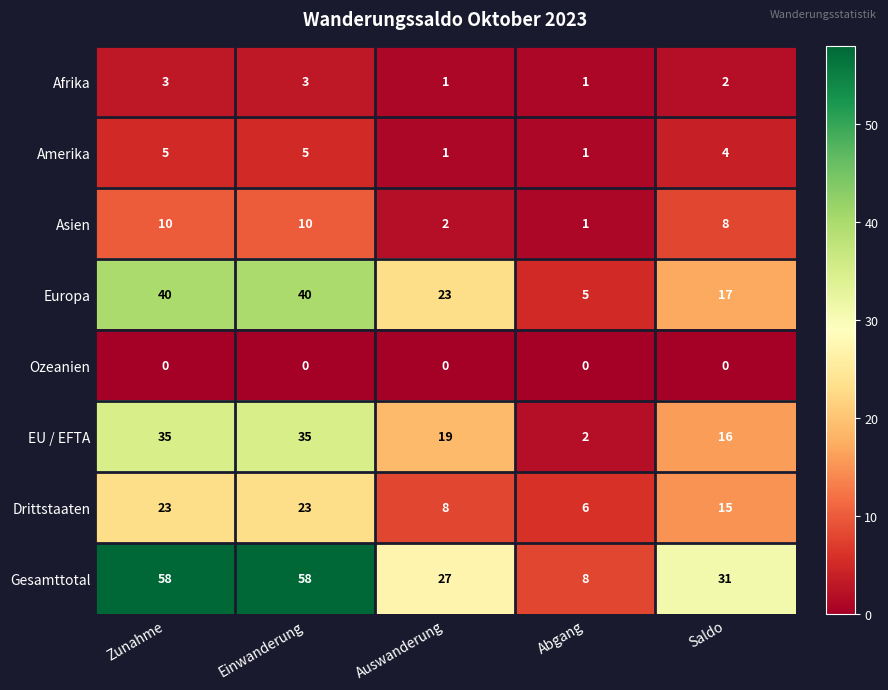

True or false: Afrika has a value of 0 at Abgang.

False